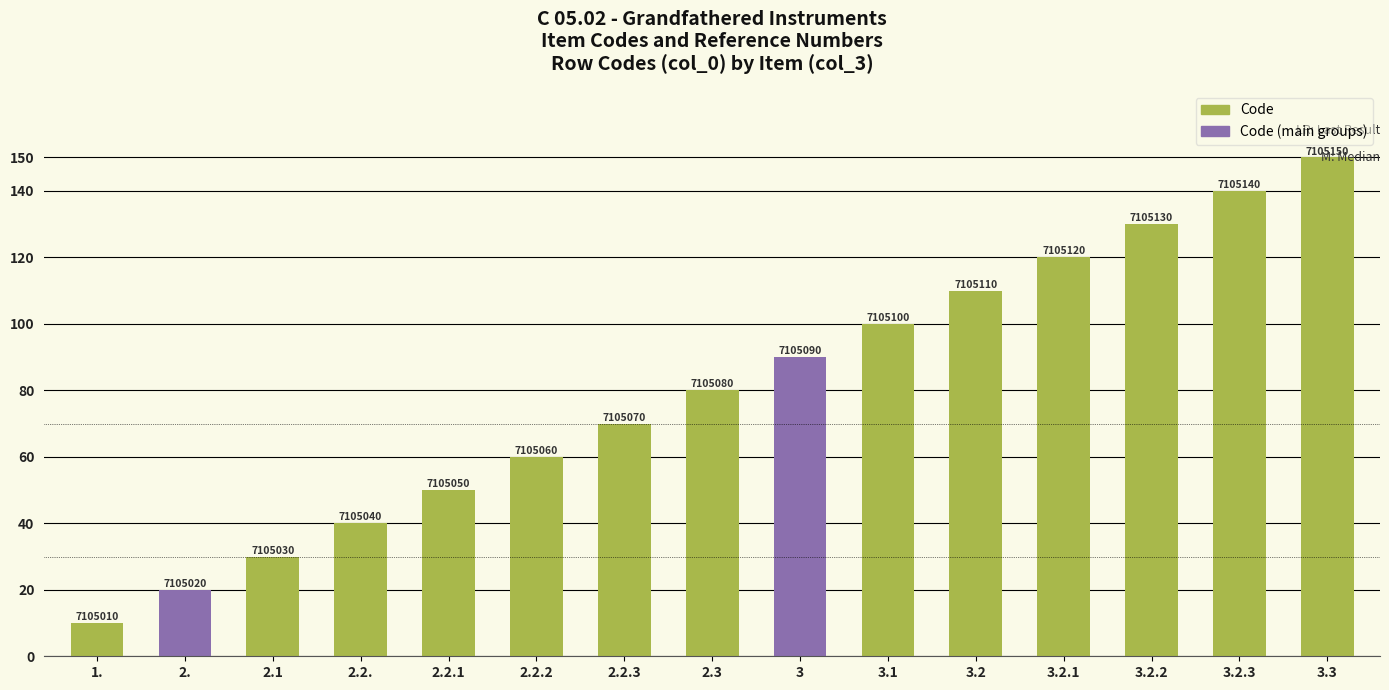

Which category has the highest value across all series?

3.3